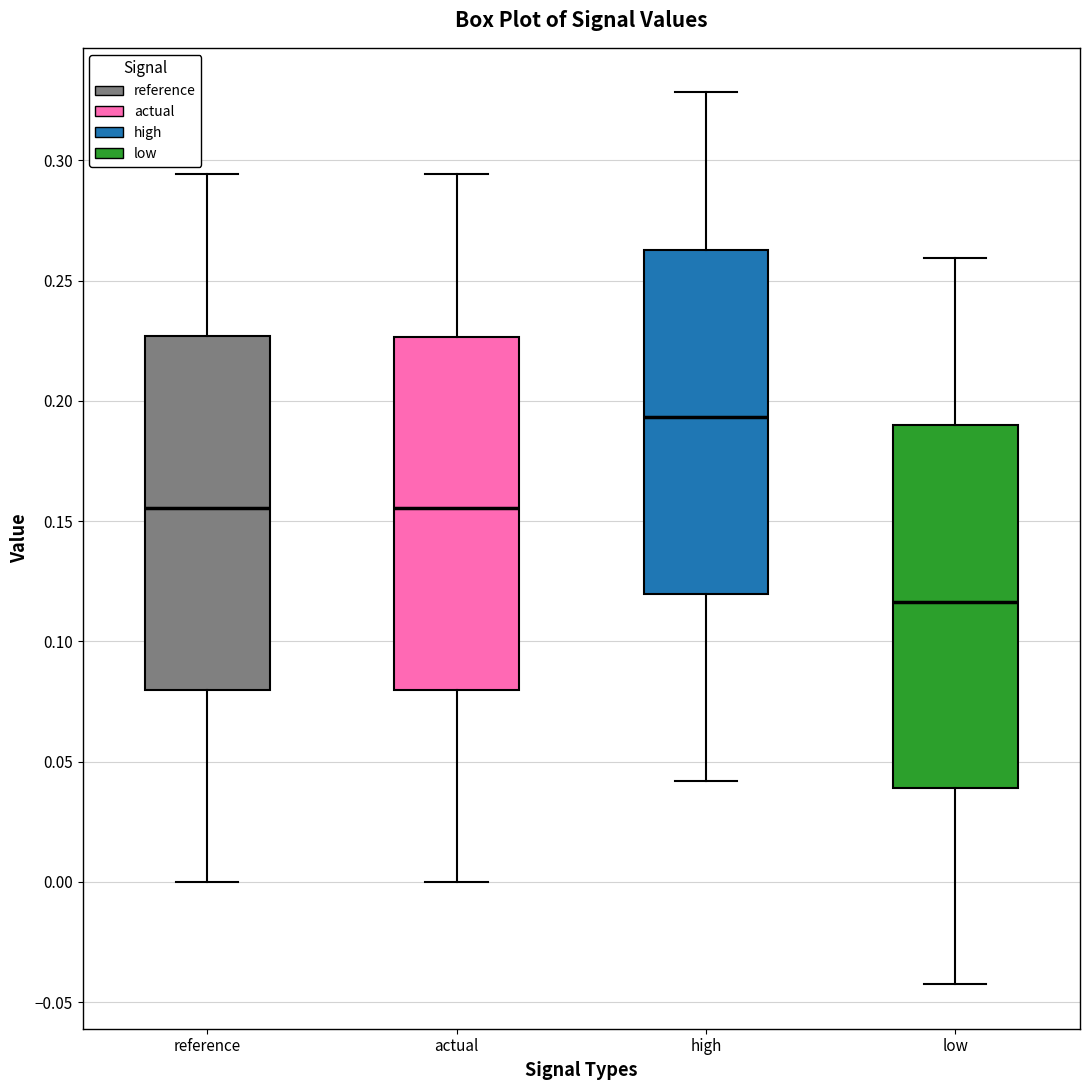

Reading left to right, read every box against the y-axis: the position of its median line, the range the box covers, and the ends of its whiskers. The values are not printed on the chart, so give them approximately, as read against the axis.

reference: median 0.155, box 0.080 to 0.225, whiskers 0.000 to 0.295
actual: median 0.155, box 0.080 to 0.225, whiskers 0.000 to 0.295
high: median 0.195, box 0.120 to 0.265, whiskers 0.040 to 0.330
low: median 0.115, box 0.040 to 0.190, whiskers -0.040 to 0.260